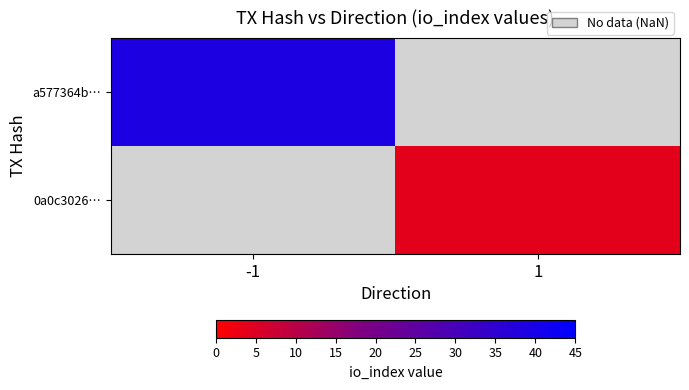

Is the value of a577364b… at 1 greater than the value of 0a0c3026… at 1?

No